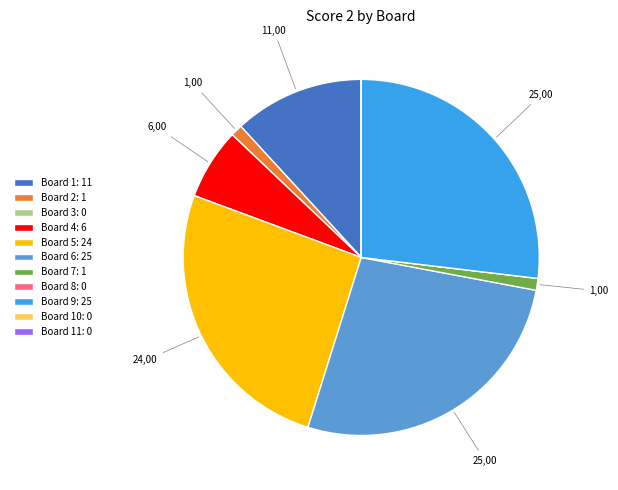

Does any single category account for the majority?

No